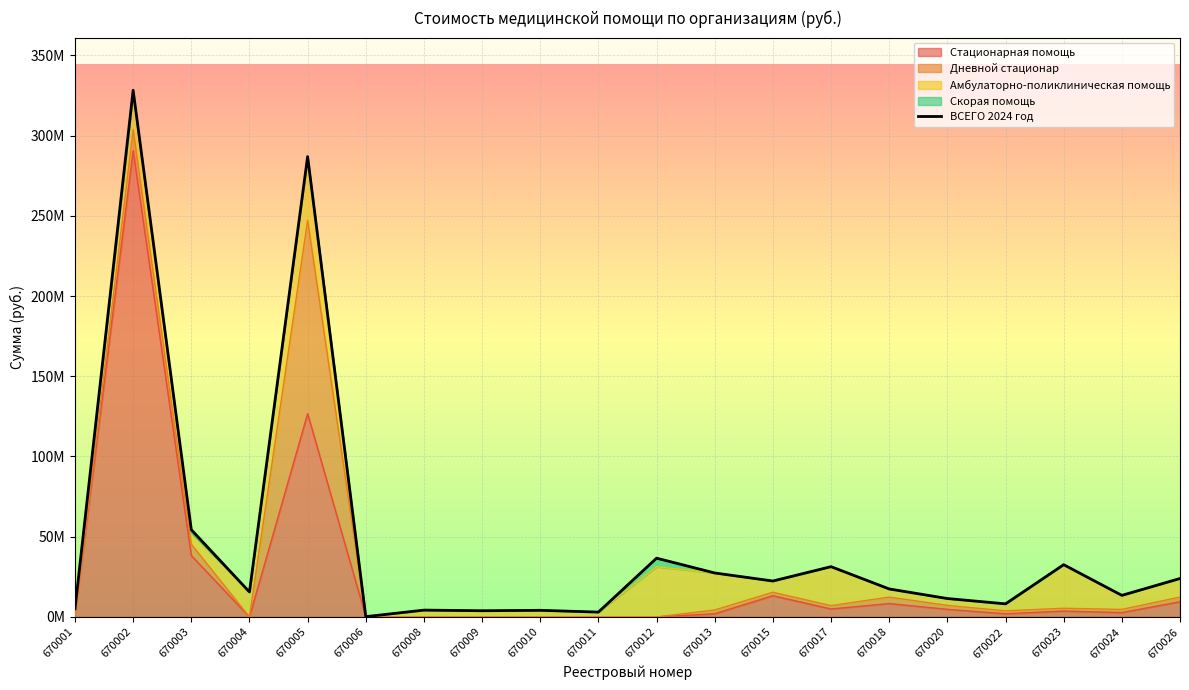

At which label does the data first exceed 17425726?

670002